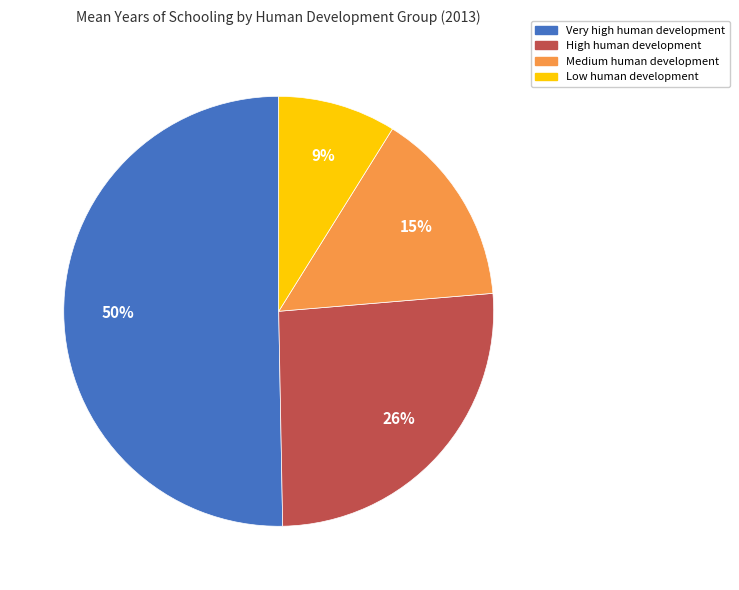

Which slice is the largest?

Very high human development